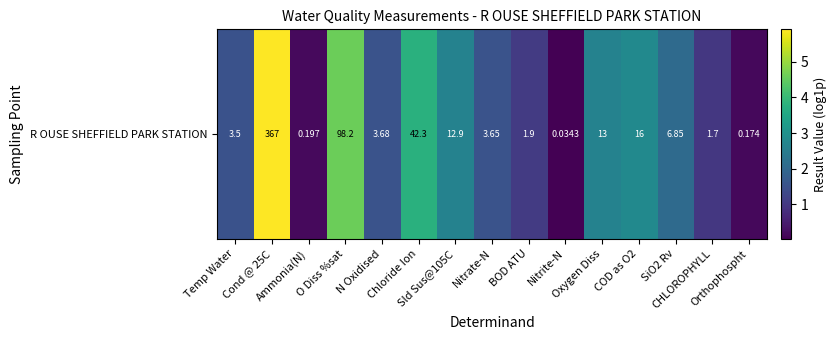

What is the sum of all values?

31.5